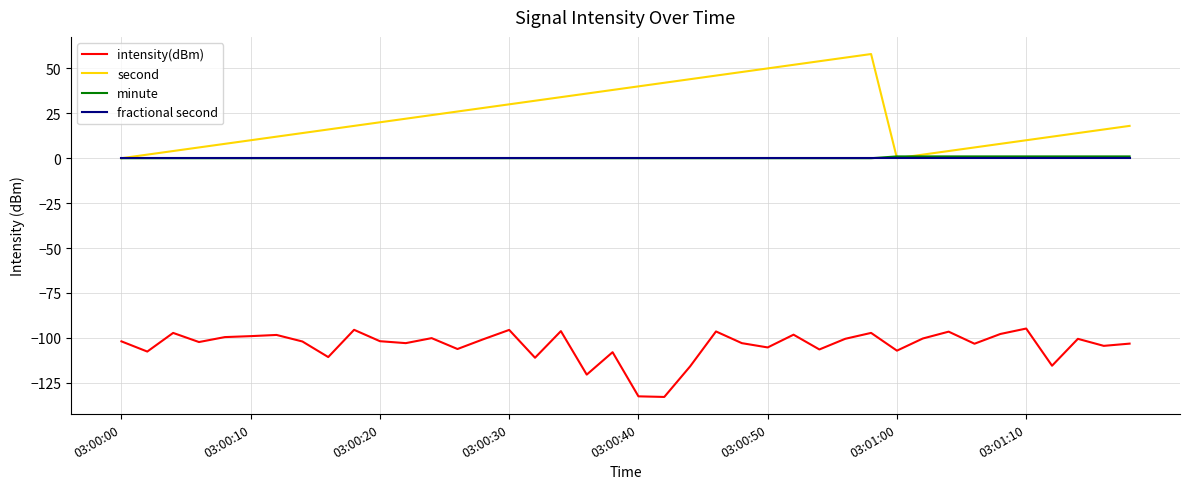

True or false: second and intensity(dBm) cross at least once.

False